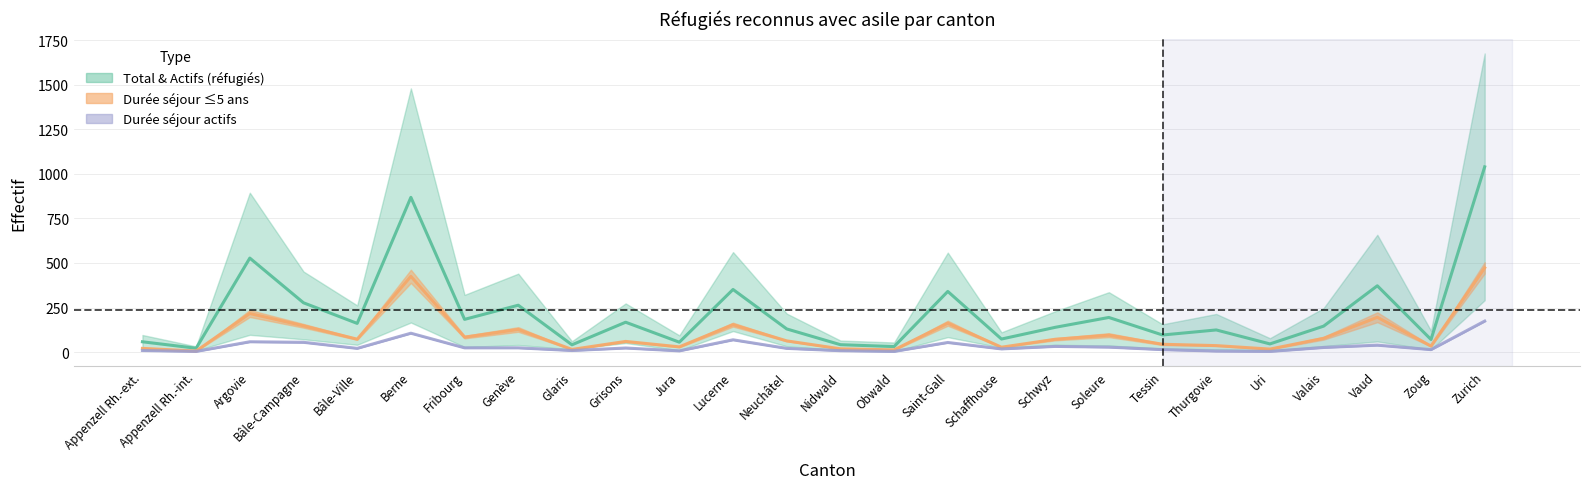

True or false: Personnes actives and Total réfugiés reconnus intersect in this chart.

False